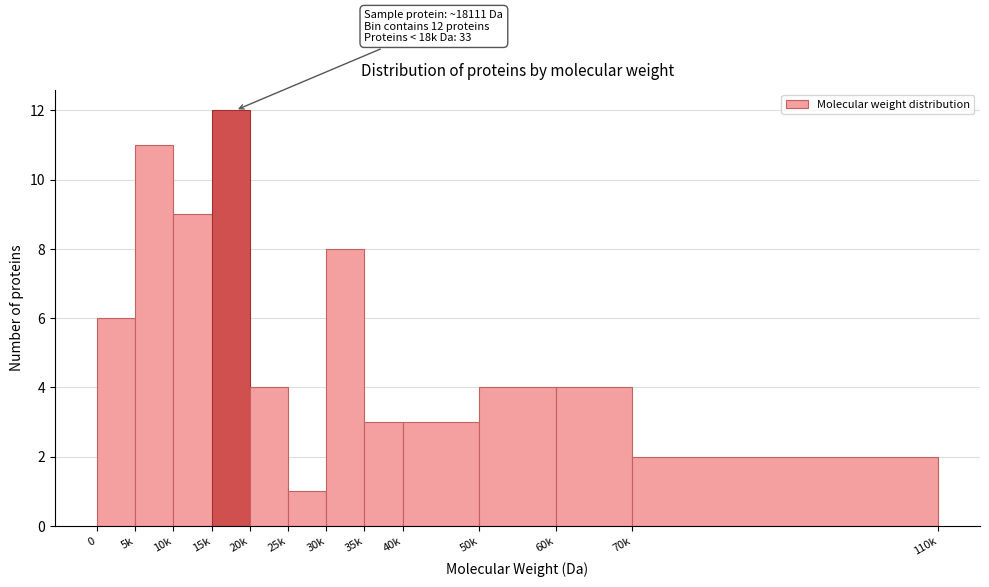

Reading left to right, transcribe all the data shown in this chart.

0=6	5k=11	10k=9	15k=12	20k=4	25k=1	30k=8	35k=3	40k=3	50k=4	60k=4	70k=2